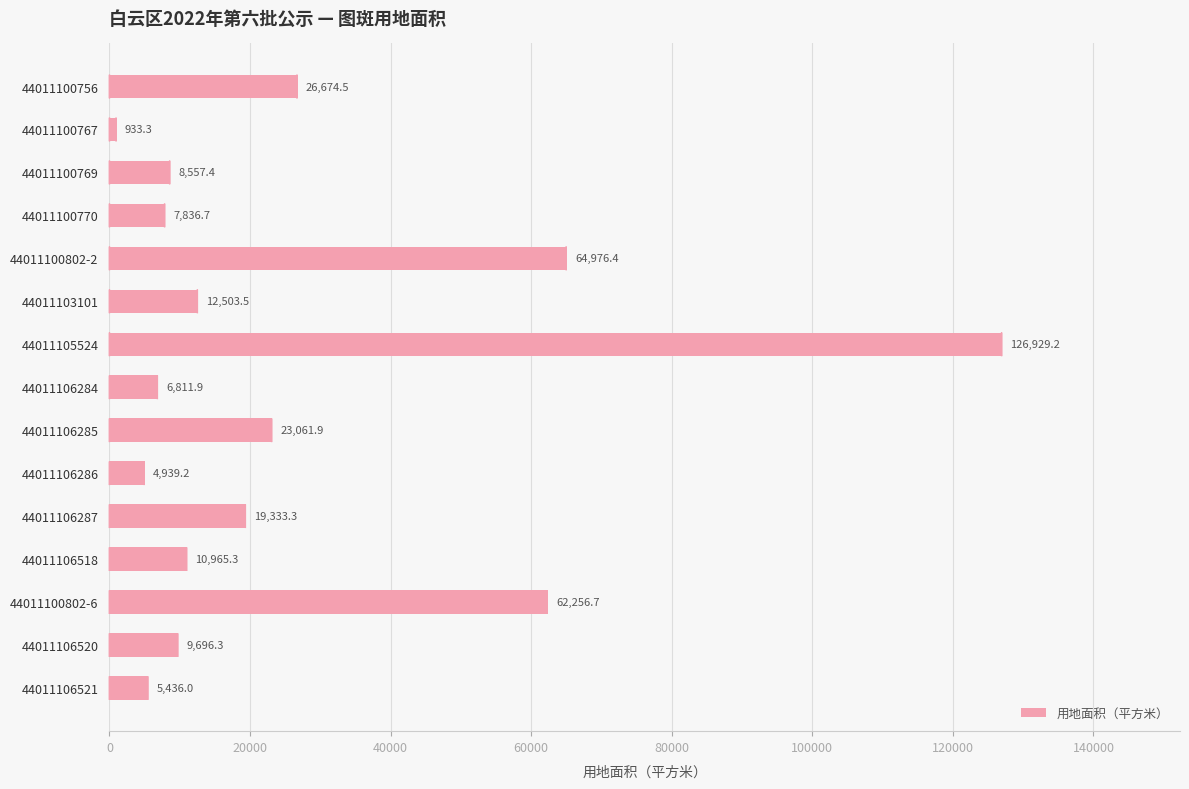

Does the chart contain stacked bars?

No